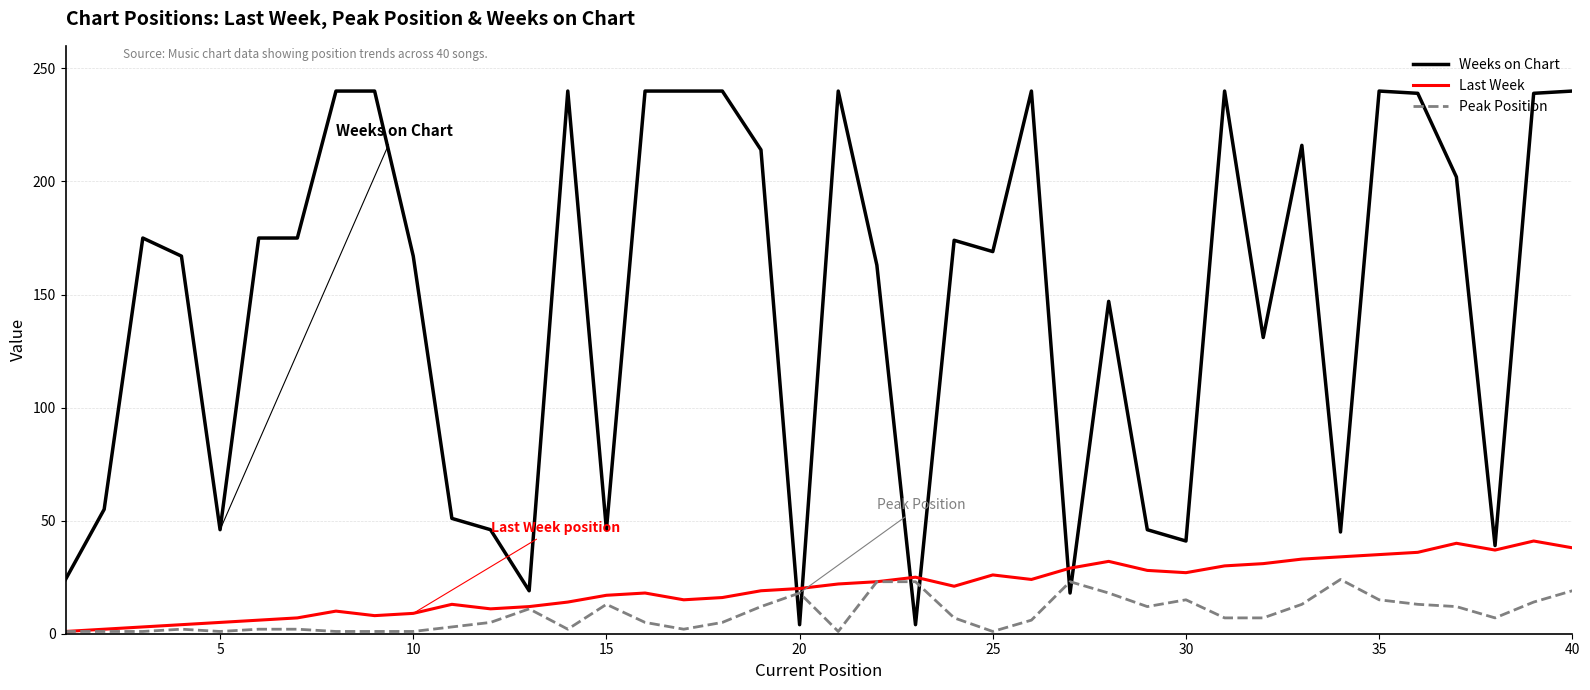

What is the maximum value for Peak Position?

24